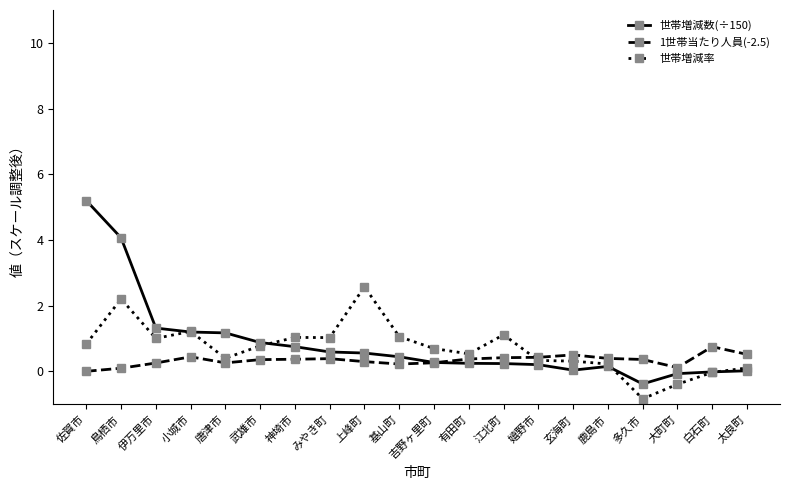

What is the label of the 1st point from the left?

佐賀市